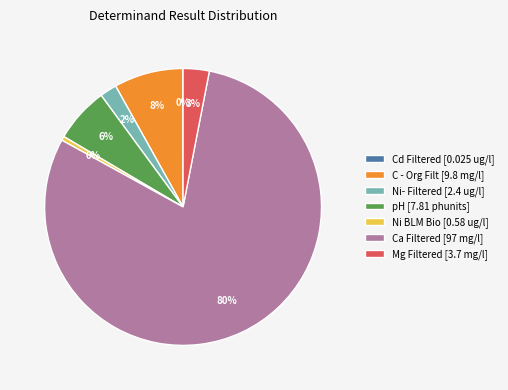

To the nearest percent, what is the average slice percentage?

14%